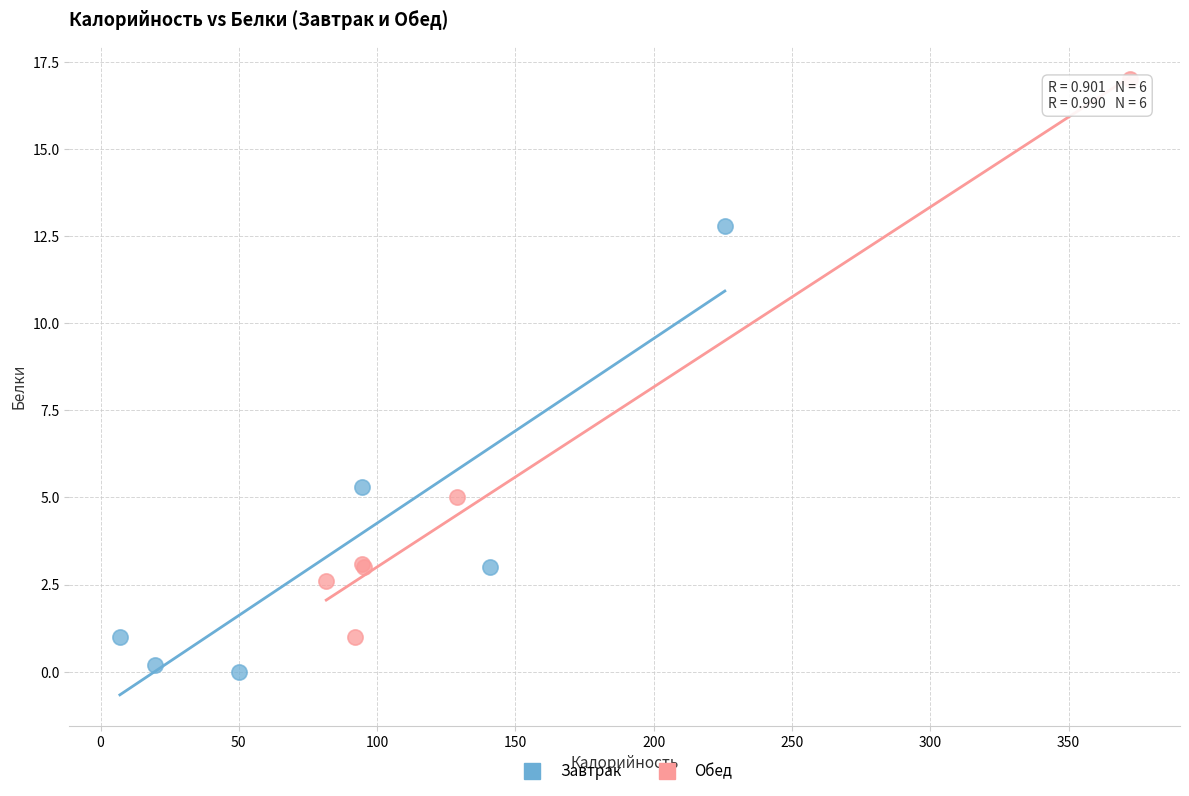

Which series contains the lowest Y value?

Завтрак